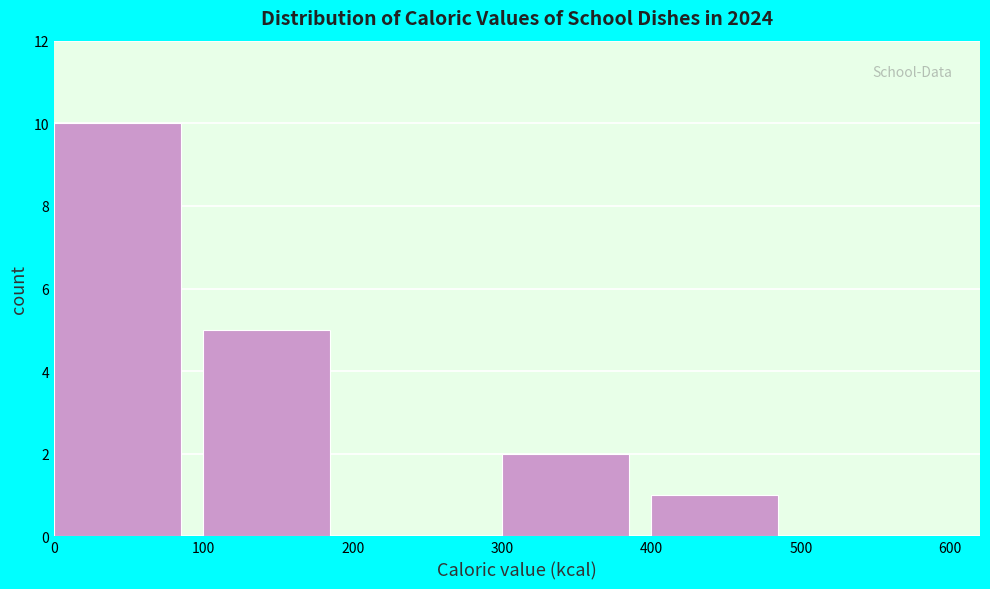

Over which range of the x-axis is the bar tallest?

0 to 100